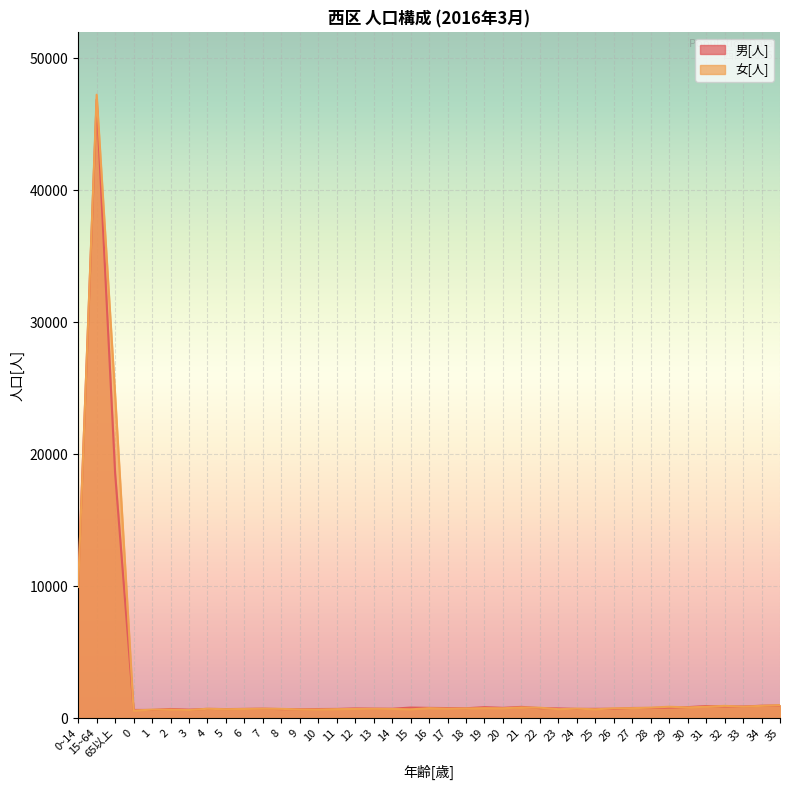

What is the lowest value of the 男[人] series?

610